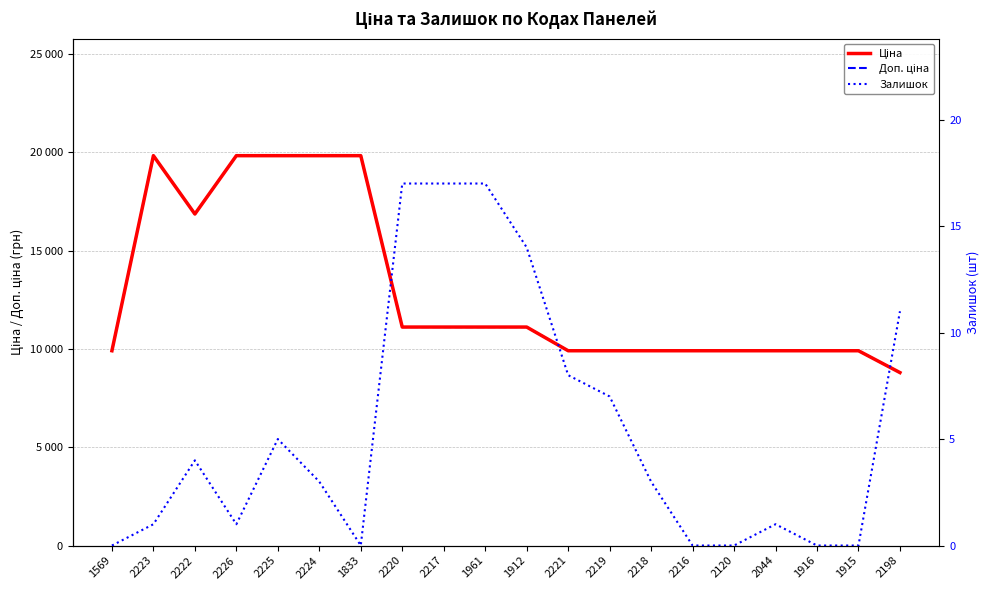

What is the label of the 8th point from the left?

2220